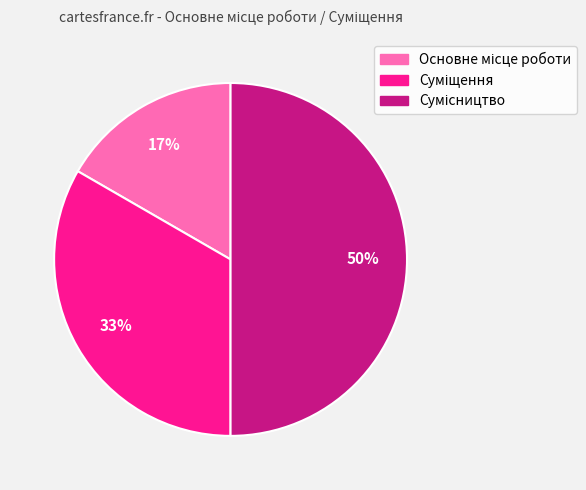

The Сумісництво slice represents 39% of the pie. True or false?

False